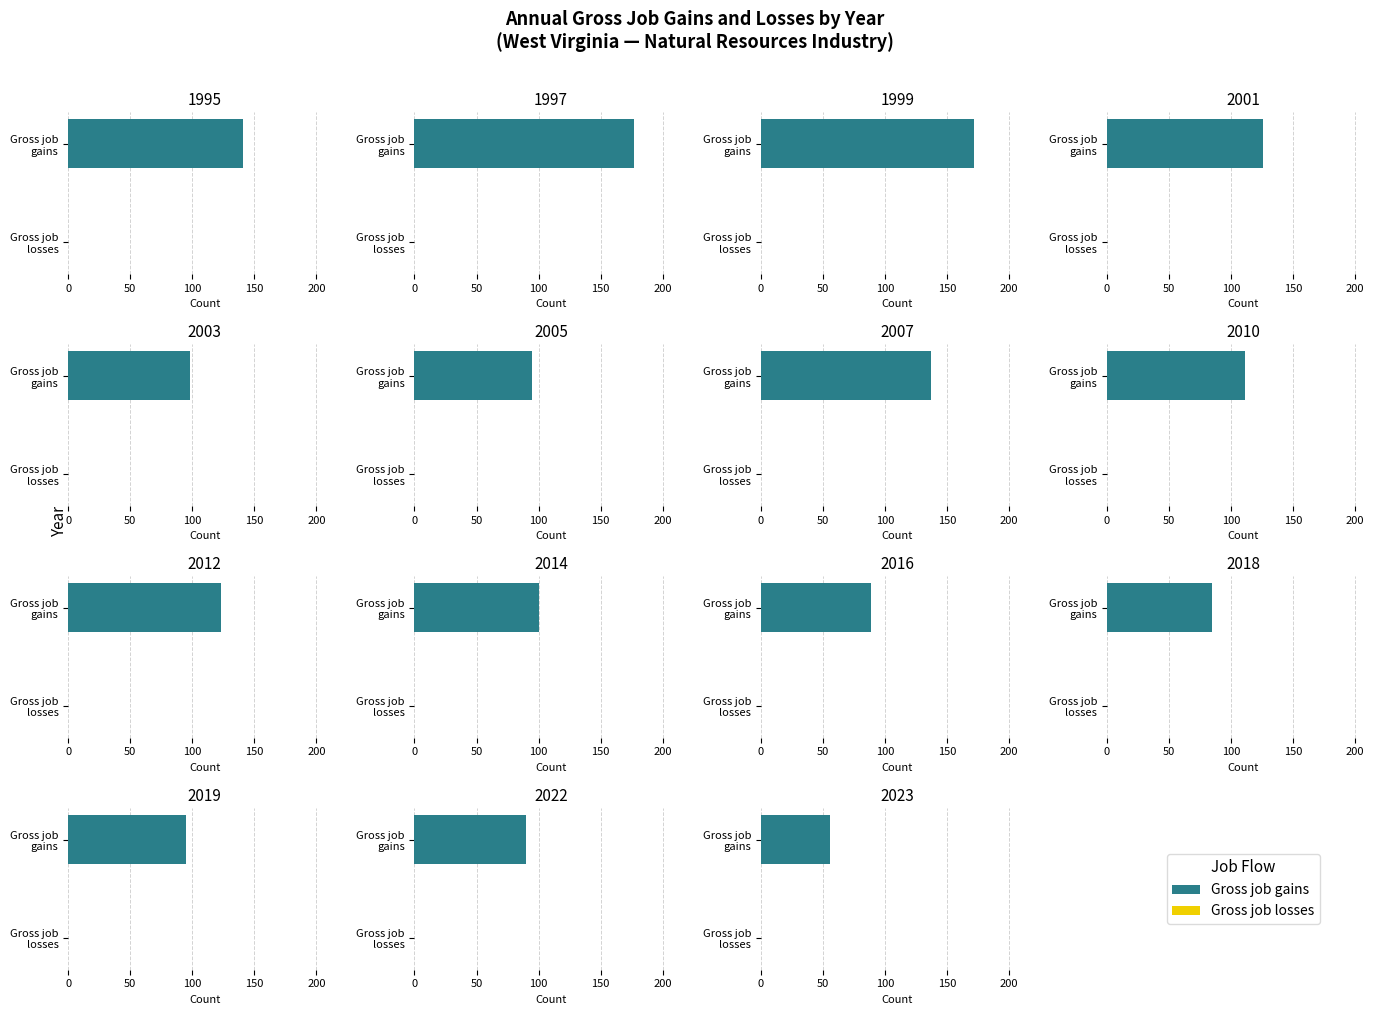

List the series in order of their peak value, lowest first.

Gross job losses, Gross job gains